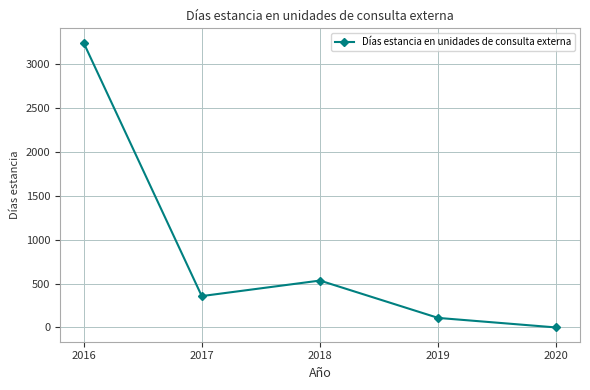

Reading left to right, list all the values displayed in this chart.

2016=3249	2017=358	2018=535	2019=109	2020=0